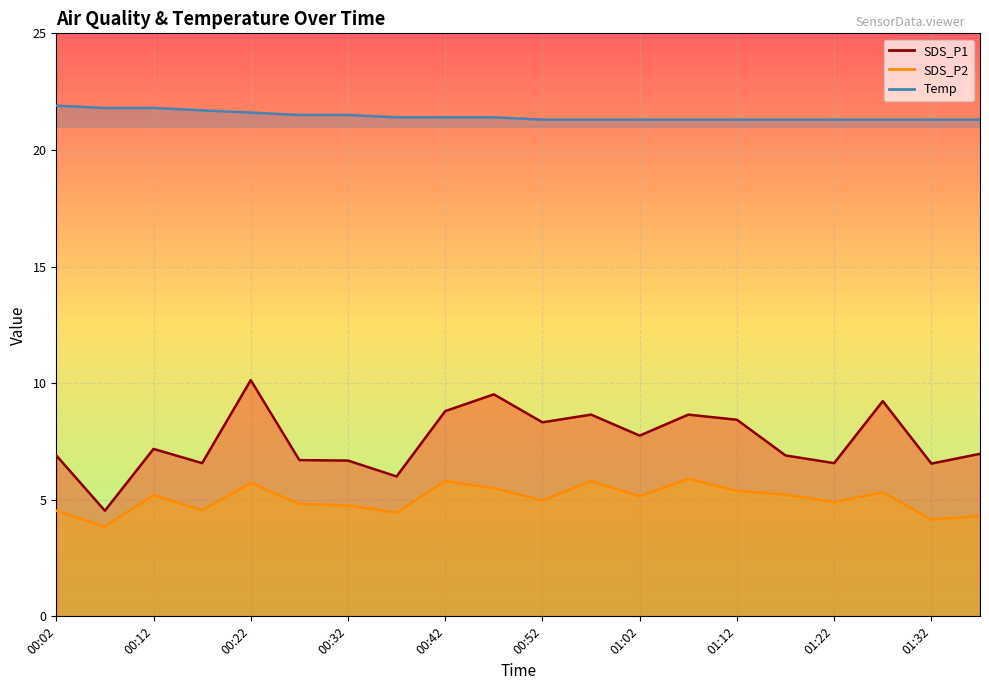

Reading right to left, what are all the values shown in this chart?

SDS_P1: 7.0	6.5	9.2	6.6	6.9	8.4	8.7	7.8	8.7	8.3	9.5	8.8	6.0	6.7	6.7	10.1	6.6	7.2	4.5	6.9
SDS_P2: 4.3	4.2	5.3	4.9	5.2	5.4	5.9	5.2	5.8	5.0	5.5	5.8	4.5	4.8	4.8	5.7	4.5	5.2	3.9	4.5
Temp: 21.3	21.3	21.3	21.3	21.3	21.3	21.3	21.3	21.3	21.3	21.4	21.4	21.4	21.5	21.5	21.6	21.7	21.8	21.8	21.9